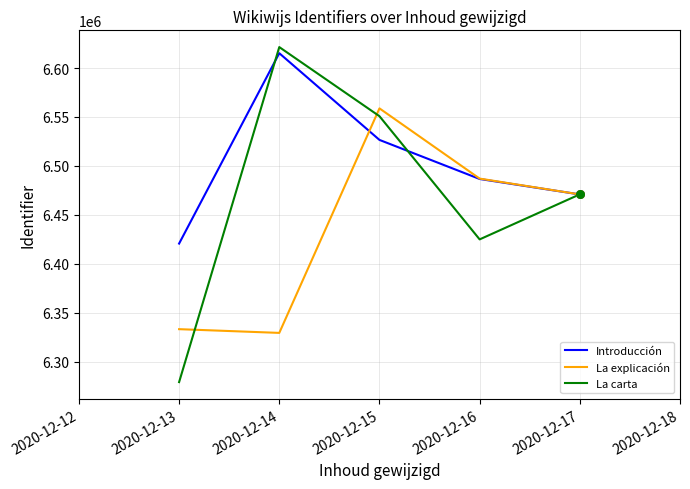

Is the value of La carta at 2020-12-15 greater than the value of La explicación at 2020-12-13?

Yes